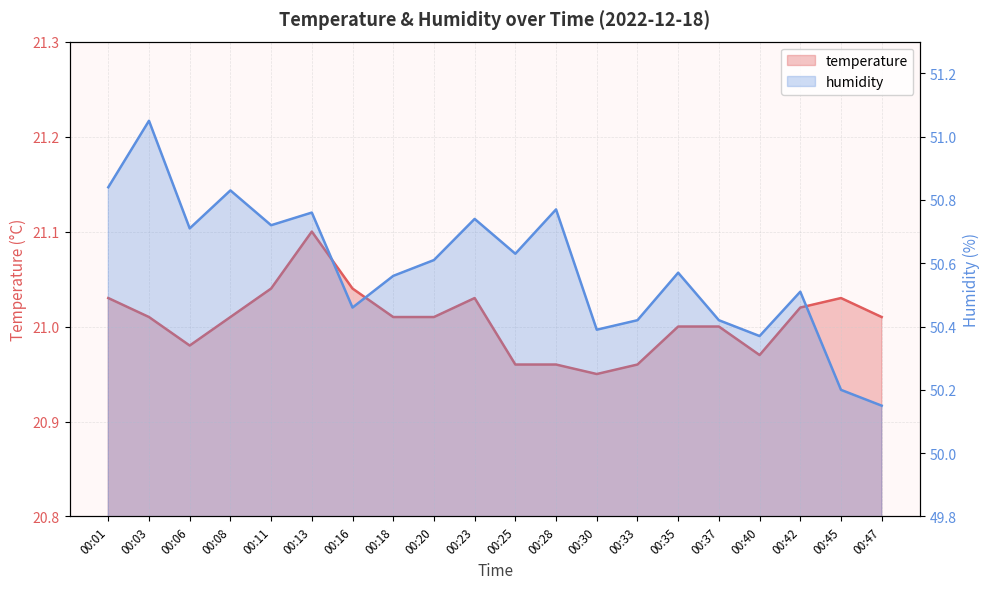

True or false: humidity and temperature intersect in this chart.

False